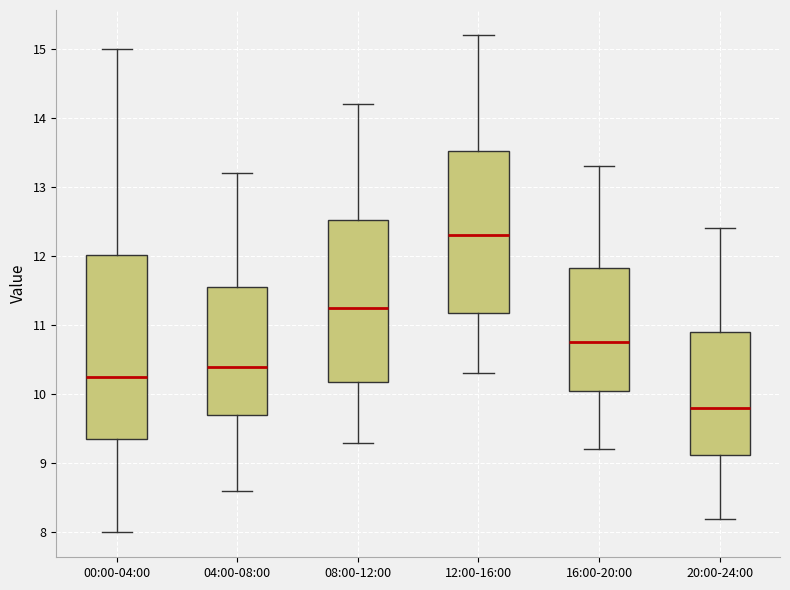

Reading left to right, read every box against the y-axis: the position of its median line, the range the box covers, and the ends of its whiskers. The values are not printed on the chart, so give them approximately, as read against the axis.

00:00-04:00: median 10.3, box 9.4 to 12.0, whiskers 8.0 to 15.0
04:00-08:00: median 10.4, box 9.7 to 11.6, whiskers 8.6 to 13.2
08:00-12:00: median 11.3, box 10.2 to 12.5, whiskers 9.3 to 14.2
12:00-16:00: median 12.3, box 11.2 to 13.5, whiskers 10.3 to 15.2
16:00-20:00: median 10.8, box 10.1 to 11.8, whiskers 9.2 to 13.3
20:00-24:00: median 9.8, box 9.1 to 10.9, whiskers 8.2 to 12.4